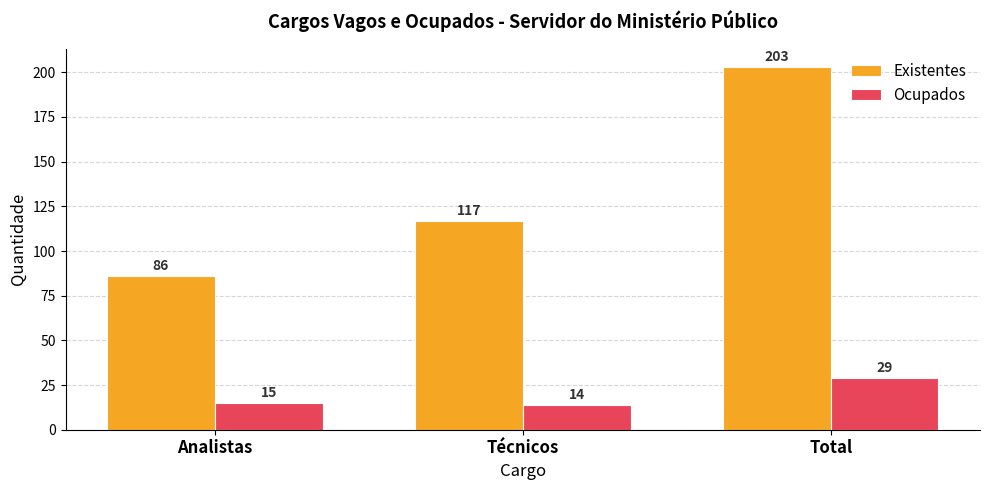

Is the value of Ocupados at Técnicos greater than the value of Existentes at Analistas?

No